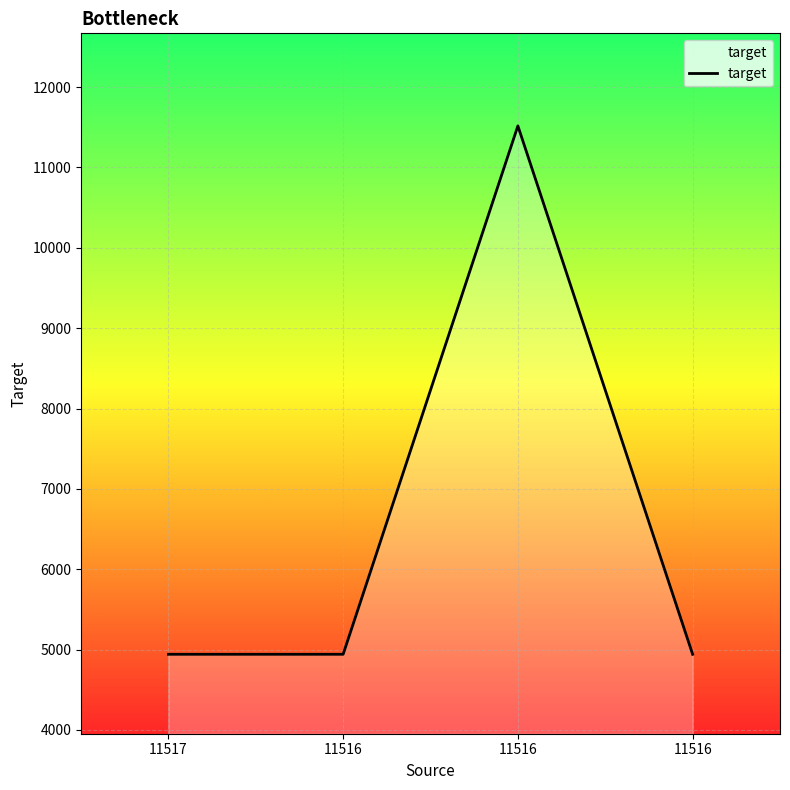

What is the difference between the maximum and minimum values?

6575